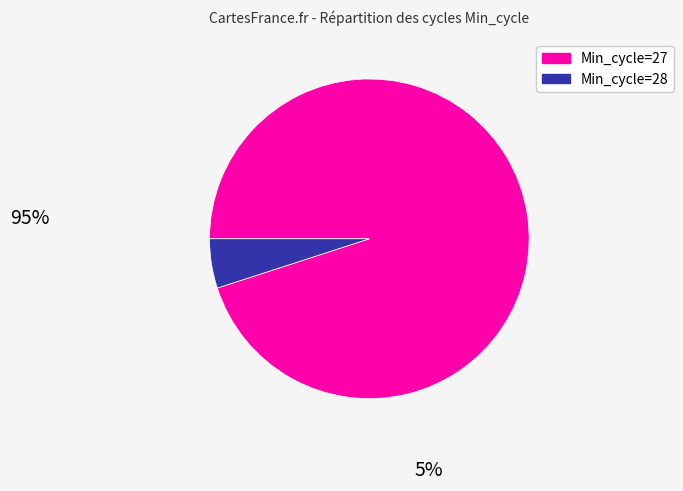

Which has a higher value, Min_cycle=28 or Min_cycle=27?

Min_cycle=27